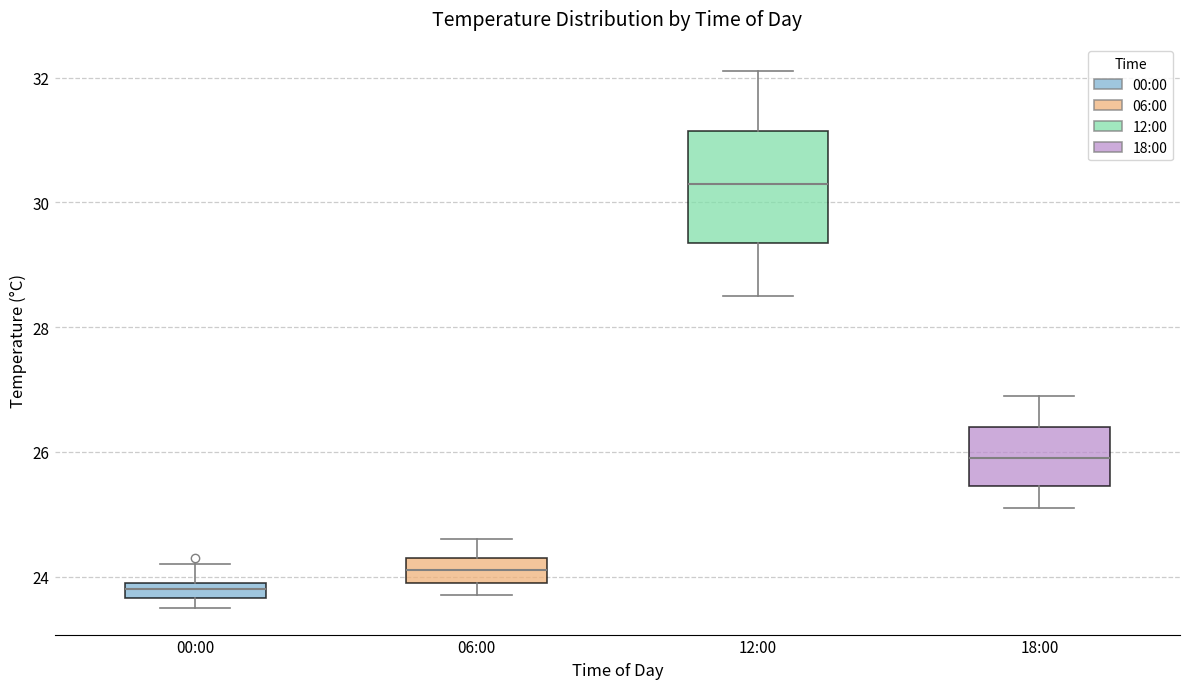

Comparing the boxes themselves (not the whiskers), which one is the tallest?

12:00